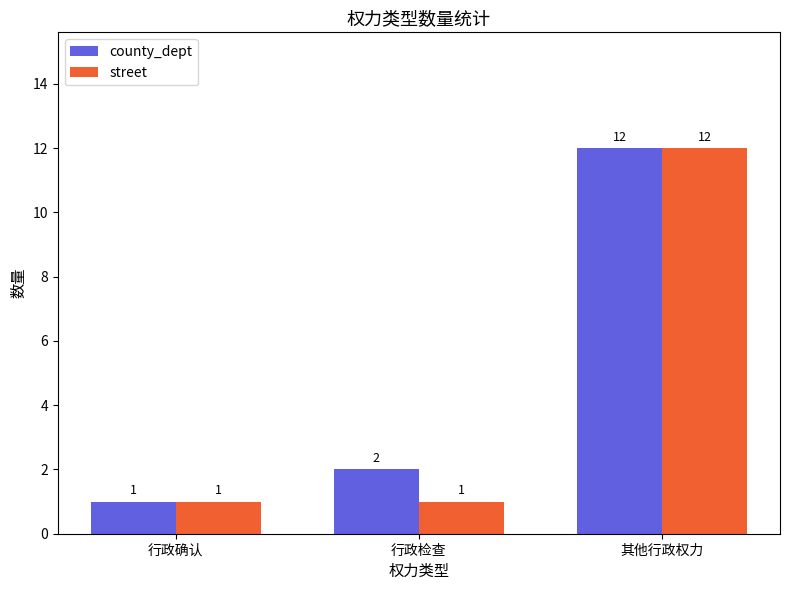

What position from the left is 行政检查?

2